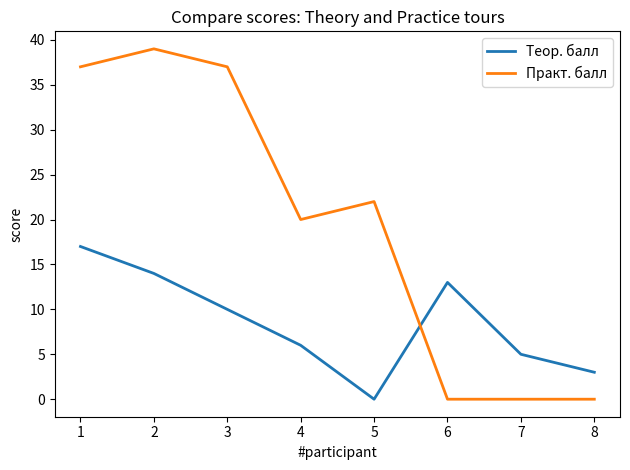

Reading left to right, transcribe all the data shown in this chart.

Теор. балл: 1=17	2=14	3=10	4=6	5=0	6=13	7=5	8=3
Практ. балл: 1=37	2=39	3=37	4=20	5=22	6=0	7=0	8=0